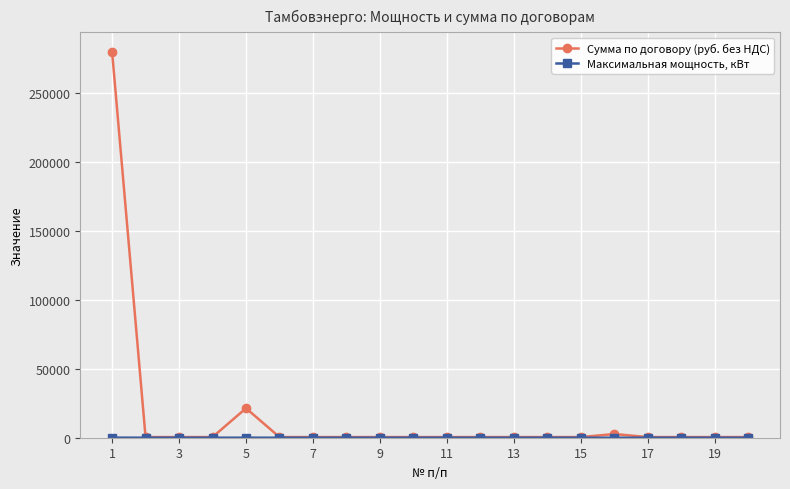

Which series has the largest range (max minus min)?

Сумма по договору (руб. без НДС)